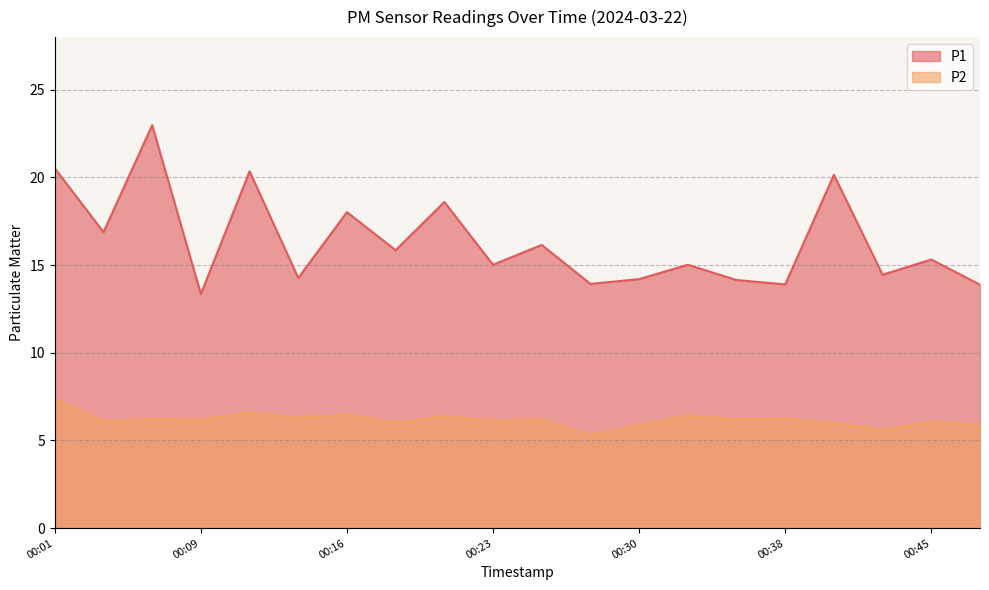

How many data points in P1 are less than 15?

8